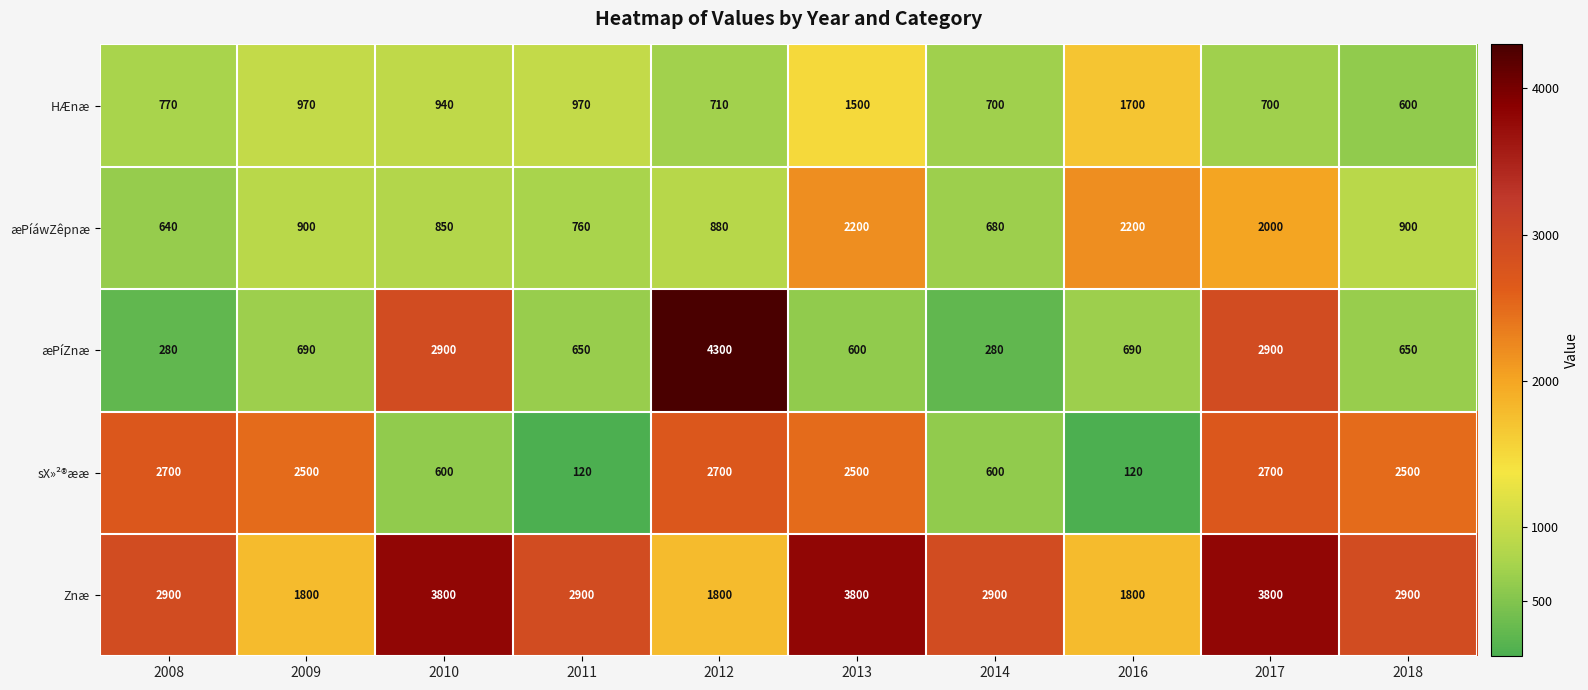

At how many categories does at least one series exceed 4081?

1